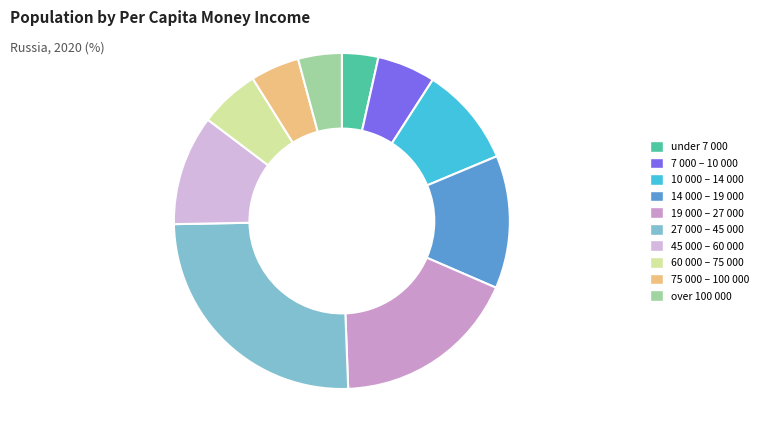

Is it true that 27 000 – 45 000 is 20% of the pie?

False